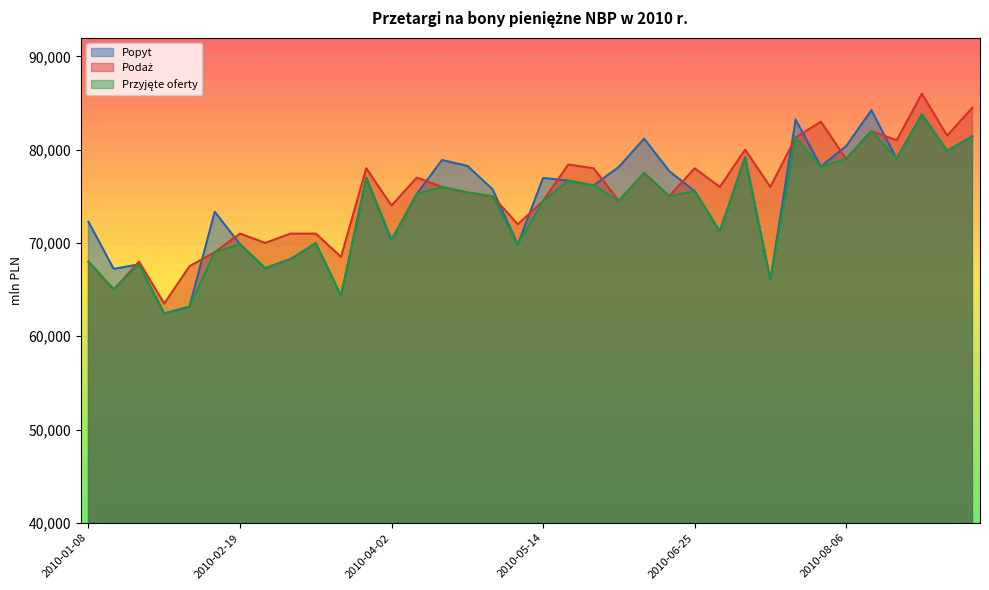

What position from the right is 2010-08-20?

4